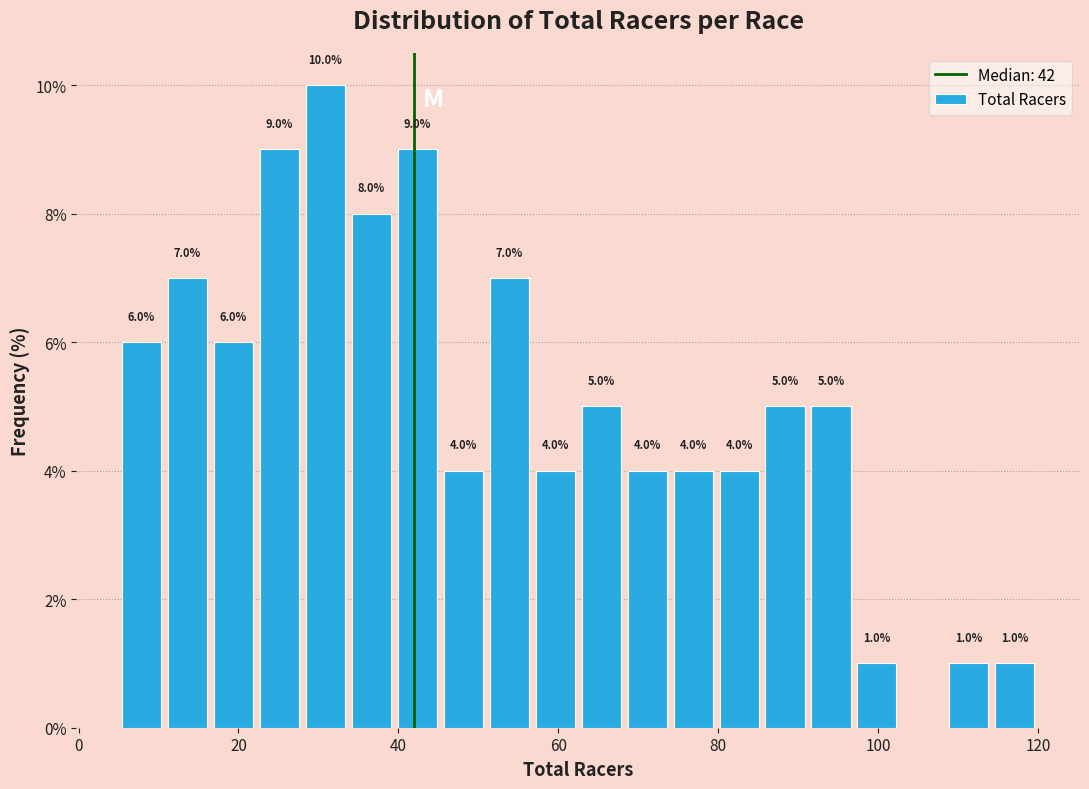

Around what value on the x-axis is the tallest bar? Give the approximate position of its centre, as read against the axis.

30